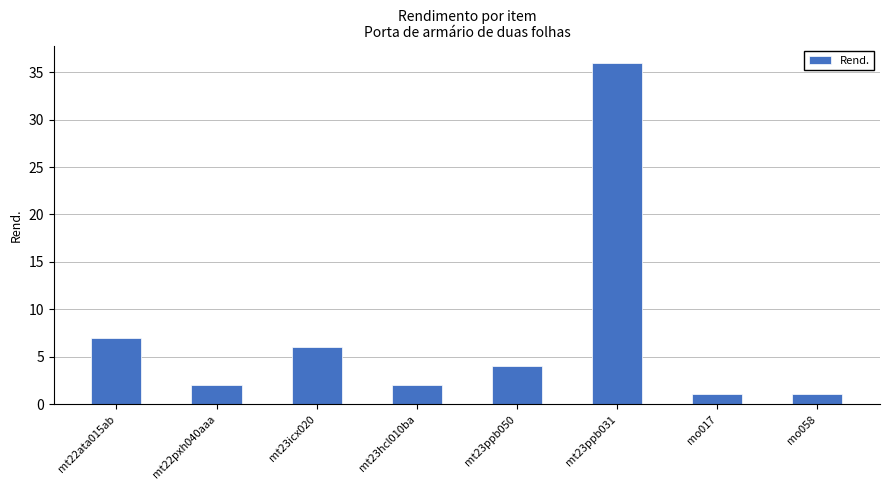

What is the smallest value displayed?

1.1